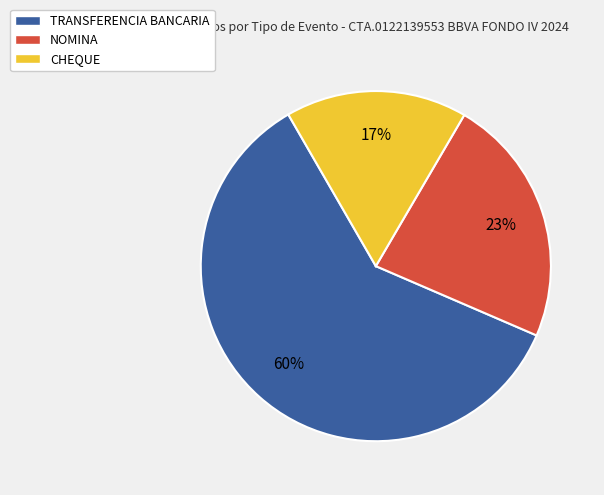

To the nearest percent, what is the difference between the largest and smallest slice percentages?

43%